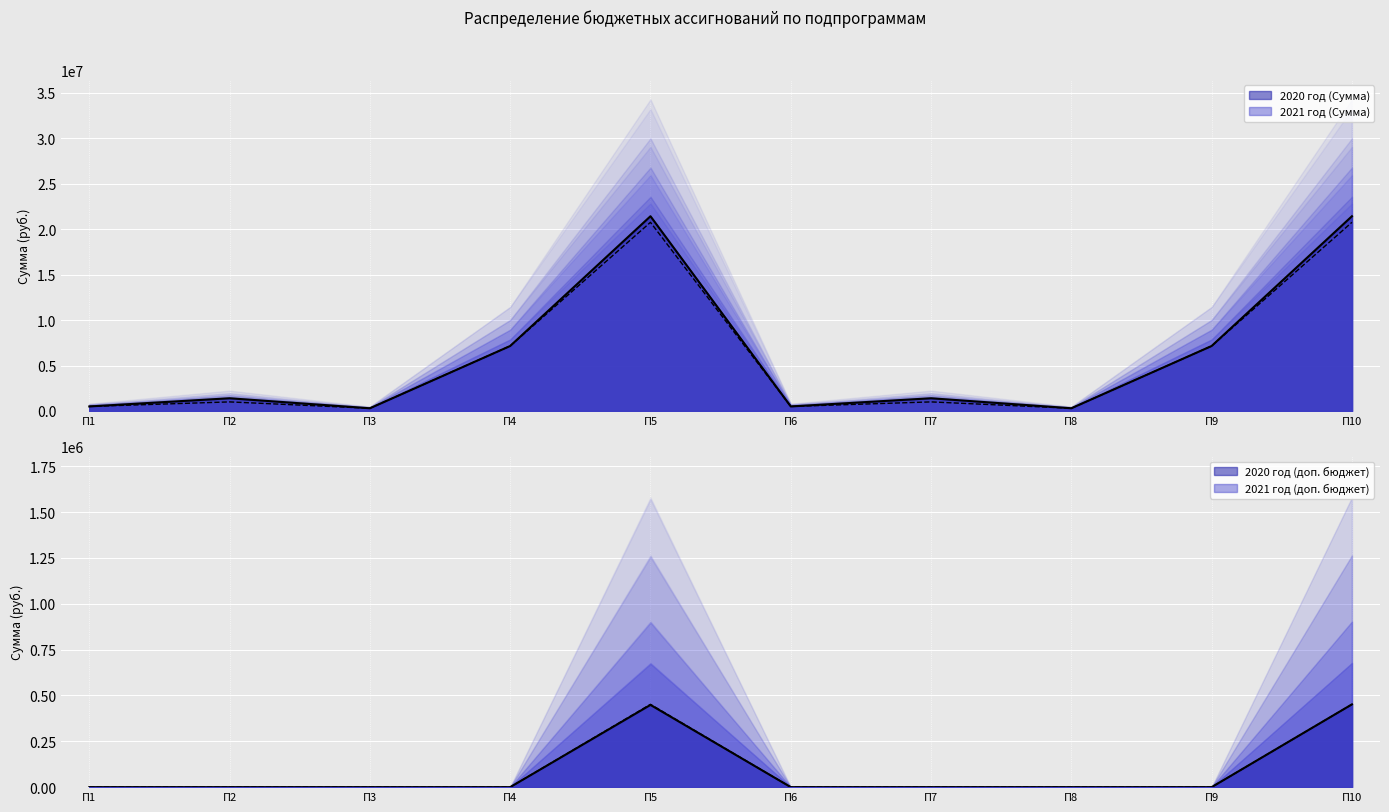

Reading left to right, what are all the values shown in this chart?

2020 год (Сумма): 500000.0	1400000.0	300000.0	7148720.0	21415067.7	500000.0	1400000.0	300000.0	7148720.0	21415067.7
2020 год (доп. бюджет): 1.0	1.0	1.0	1.0	448420.7	1.0	1.0	1.0	1.0	451420.7
2021 год (Сумма): 500000.0	1000000.0	300000.0	7148720.0	20744970.7	500000.0	1000000.0	300000.0	7148720.0	20744970.7
2021 год (доп. бюджет): 1.0	1.0	1.0	1.0	451420.7	1.0	1.0	1.0	1.0	451420.7